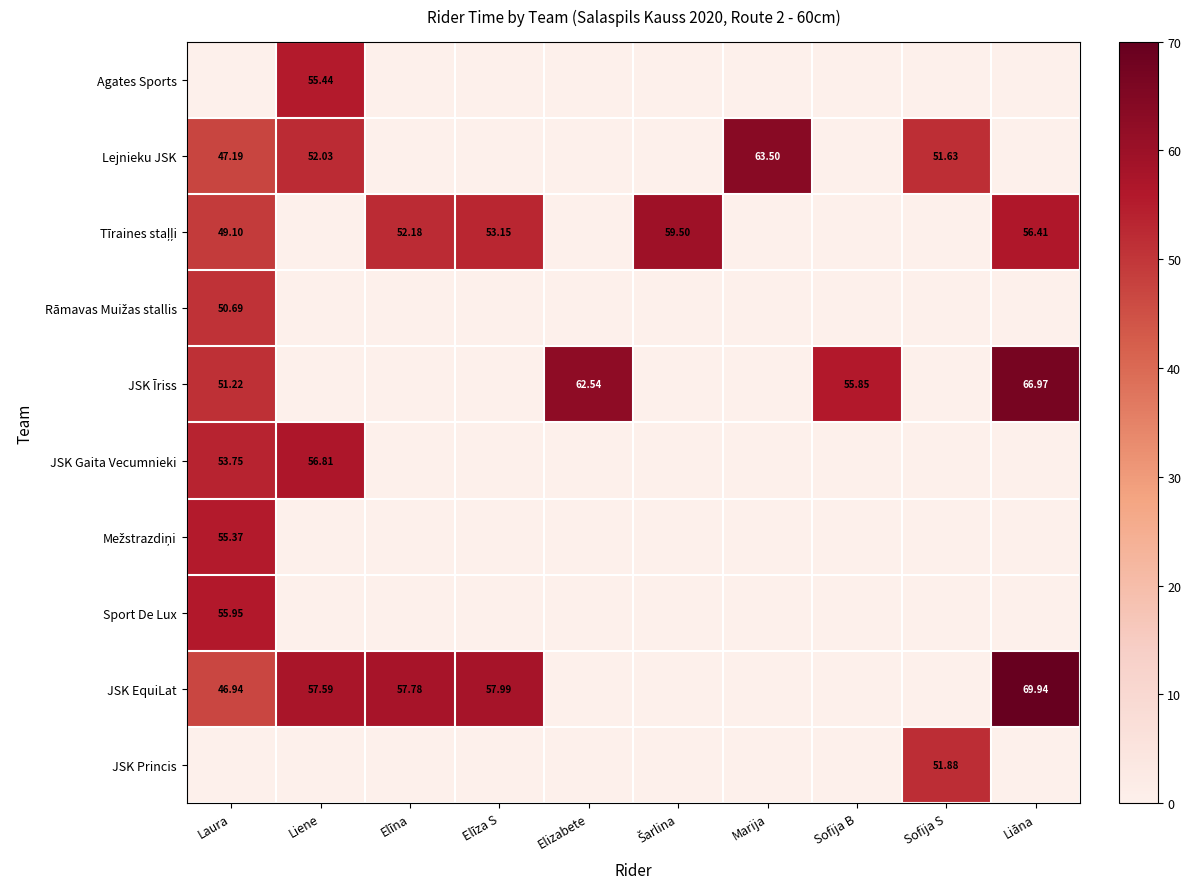

How many data points in Mežstrazdiņi are above 0?

1